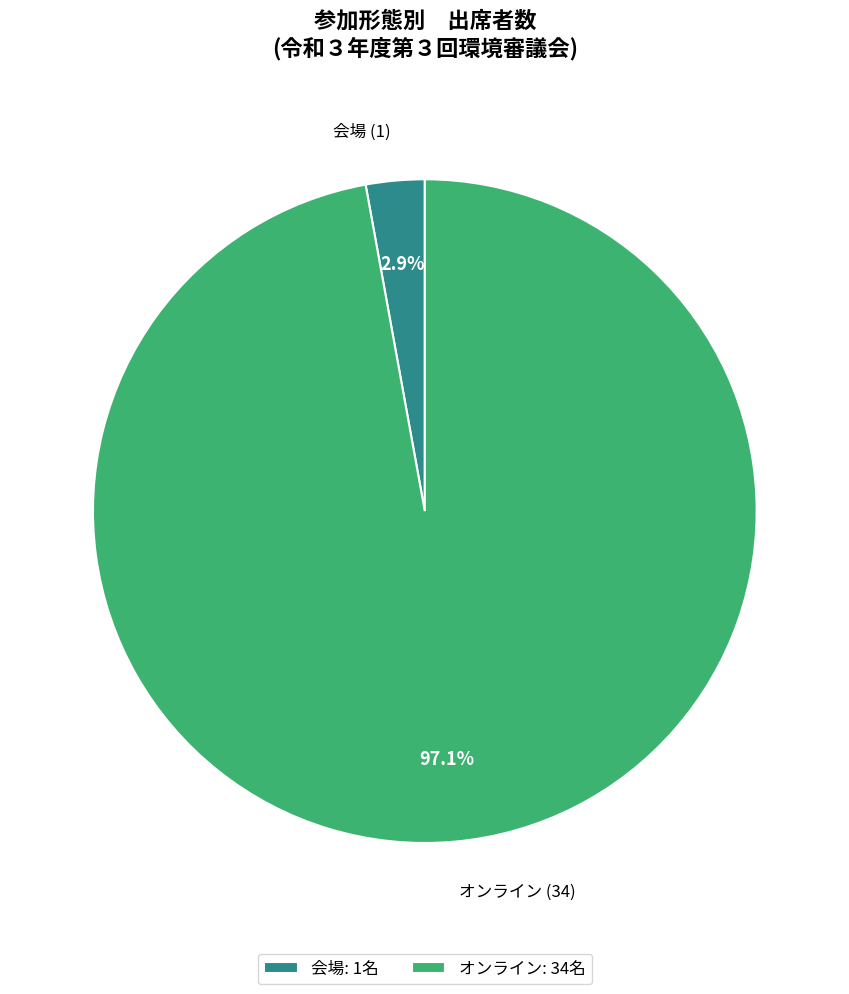

Which has a higher value, 会場 (1) or オンライン (34)?

オンライン (34)